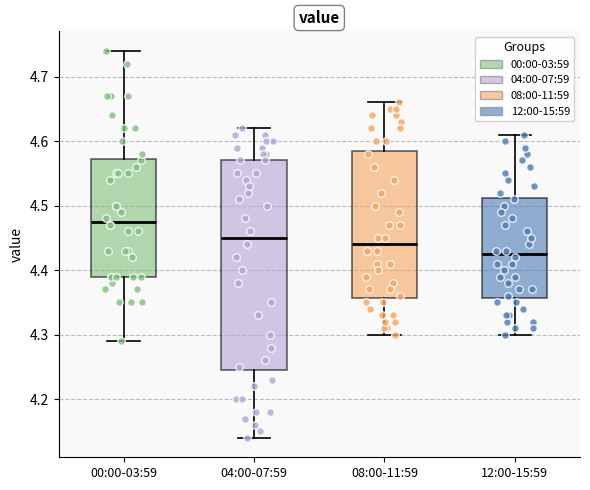

Which box is the tallest, from its lower edge to its upper edge?

04:00-07:59